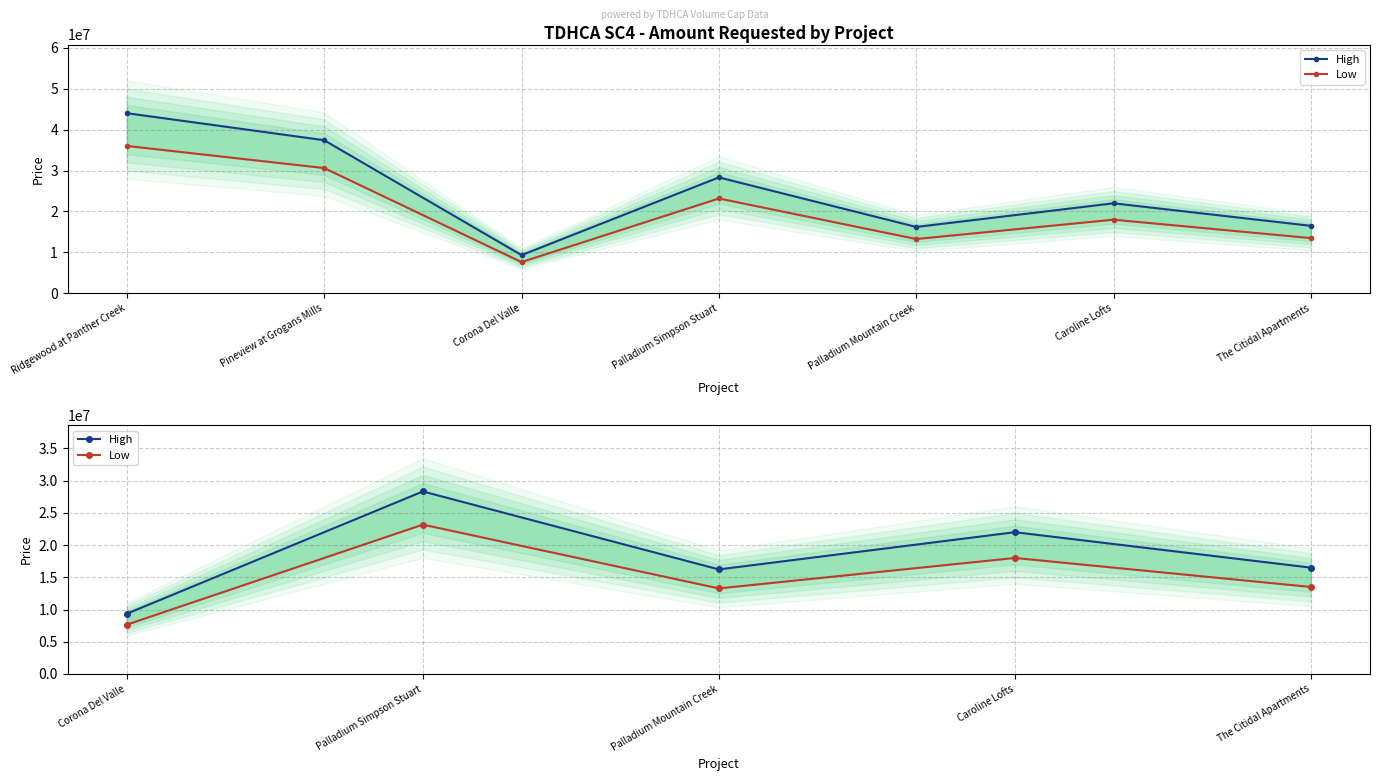

True or false: High and Low intersect in this chart.

False